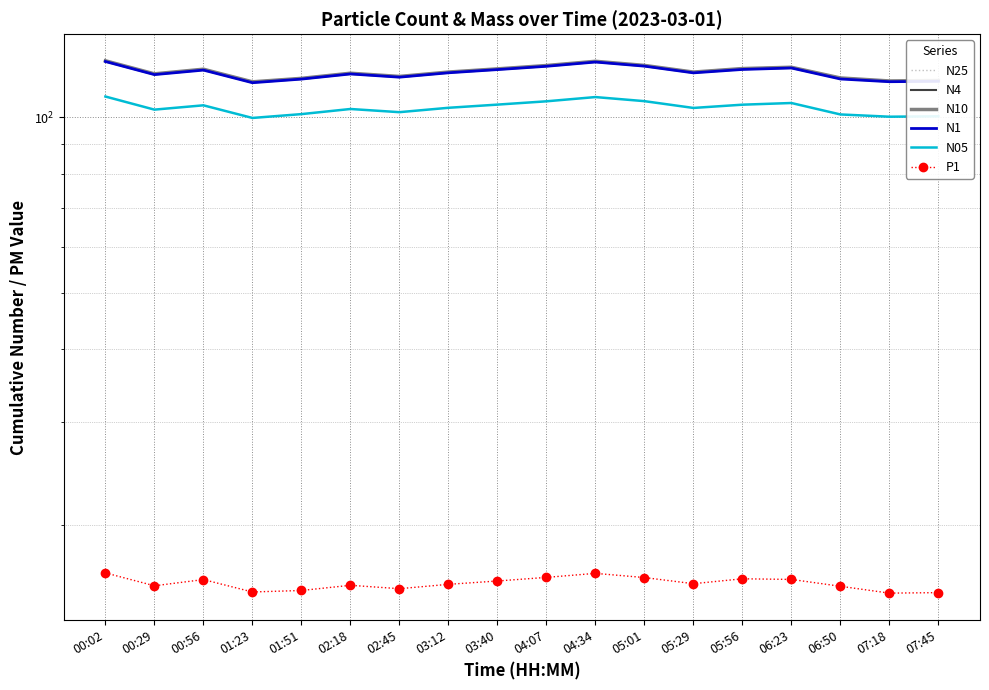

The value of N25 at 02:18 is 119.0. True or false?

True